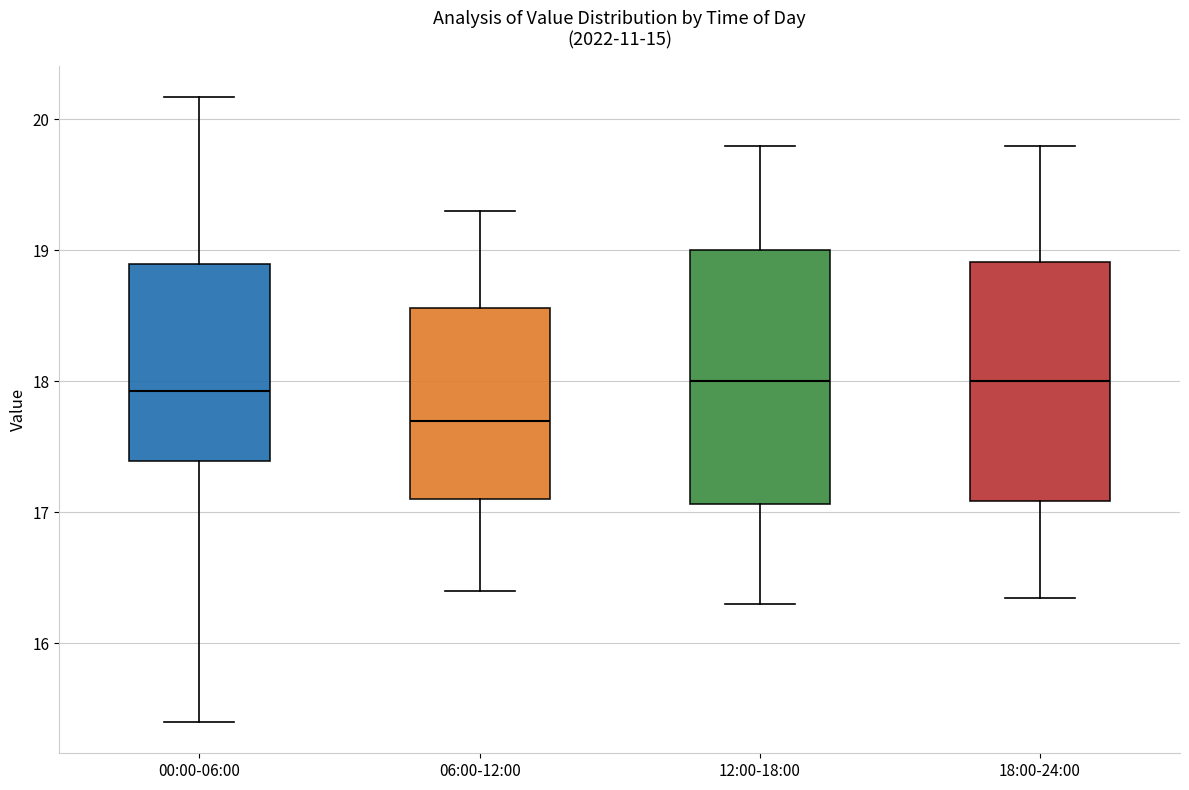

Where does the median line of the box for 06:00-12:00 sit on the y-axis? The values are not printed on the chart, so give them approximately, as read against the axis.

17.7